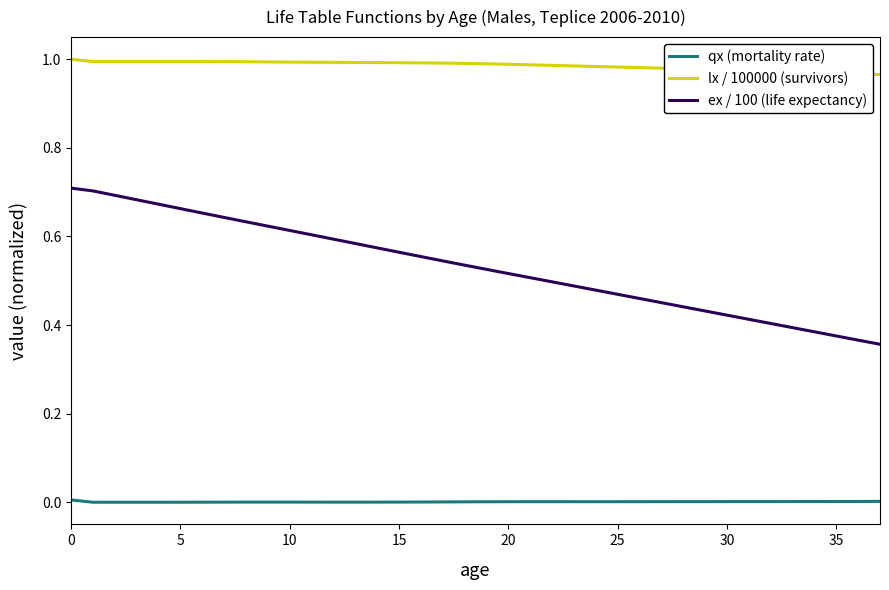

Is this an area chart (filled region under the line)?

No